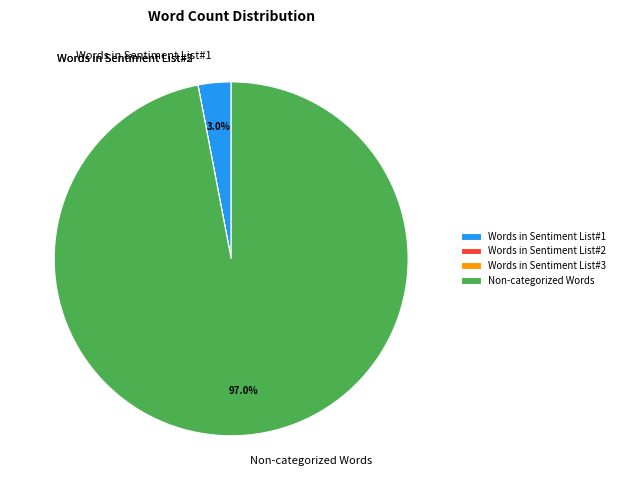

Which slice is the largest?

Non-categorized Words